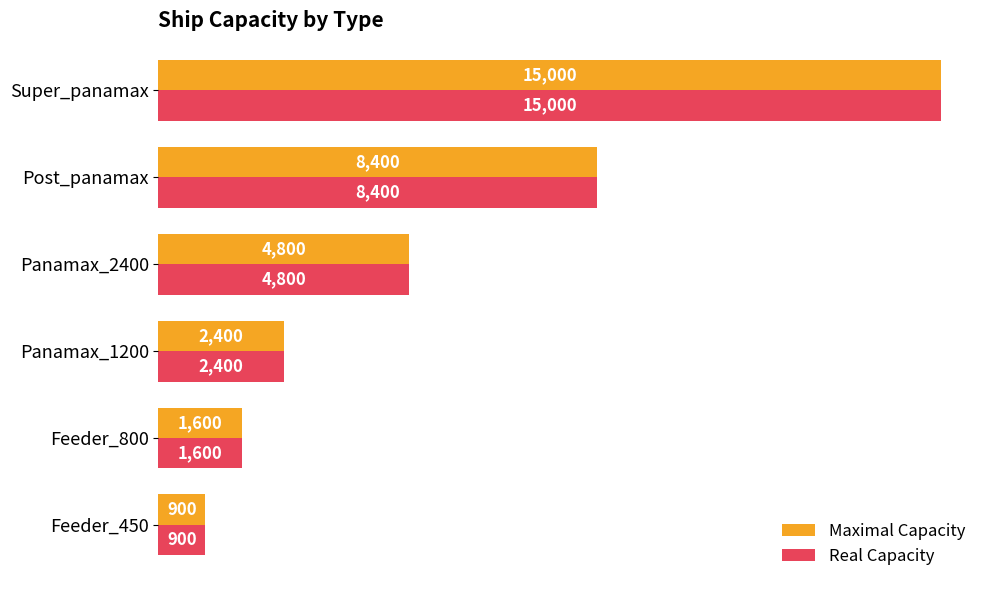

What is the average value of the Real Capacity series?

5517